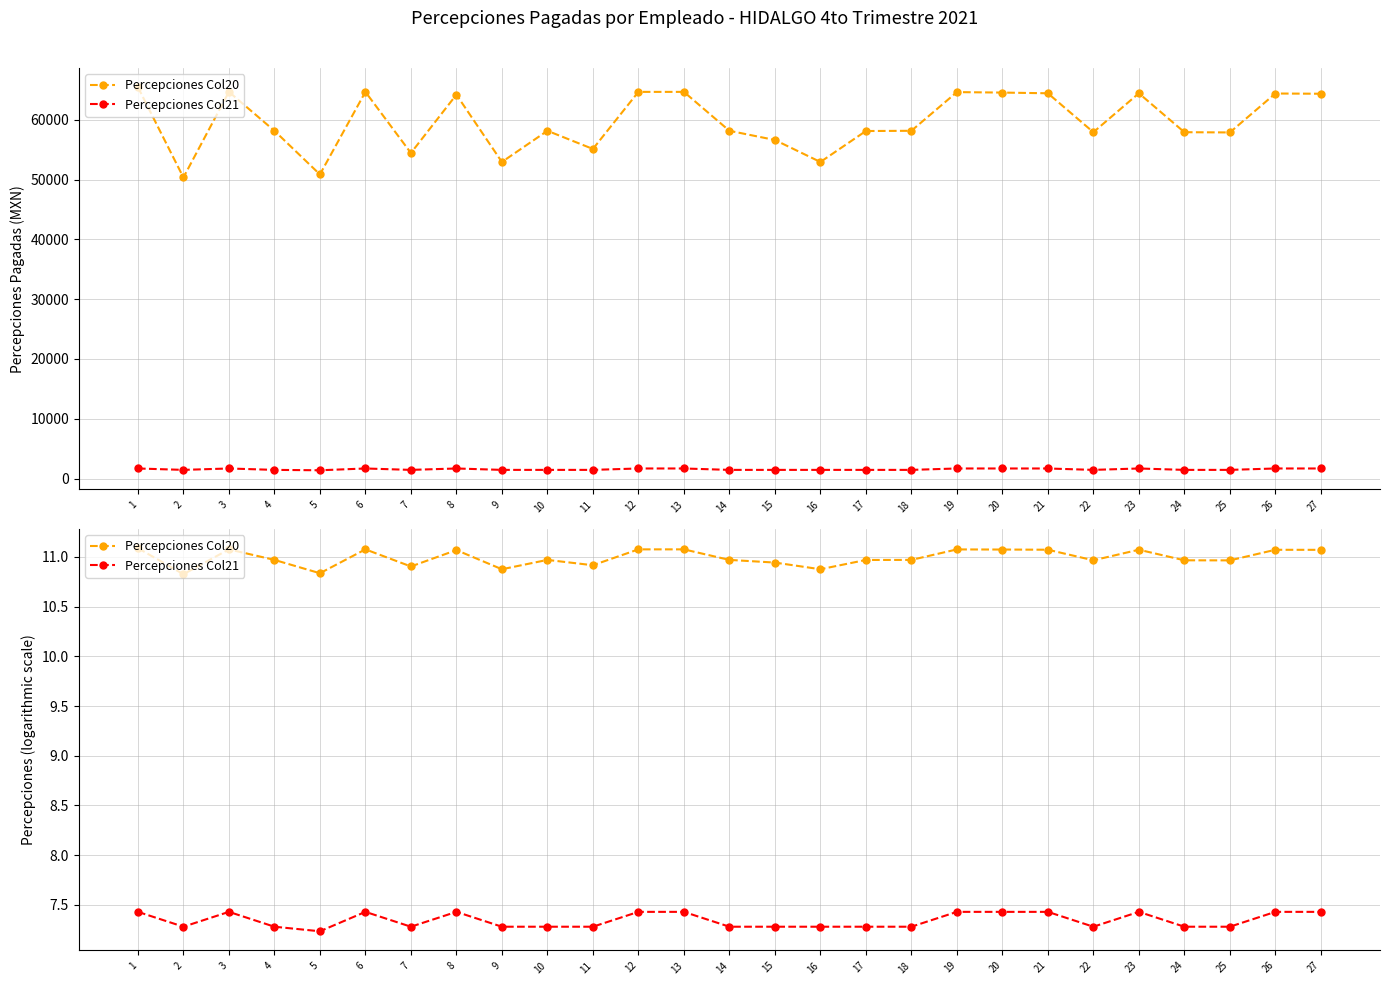

What is the total value across all series at 22?

18.2